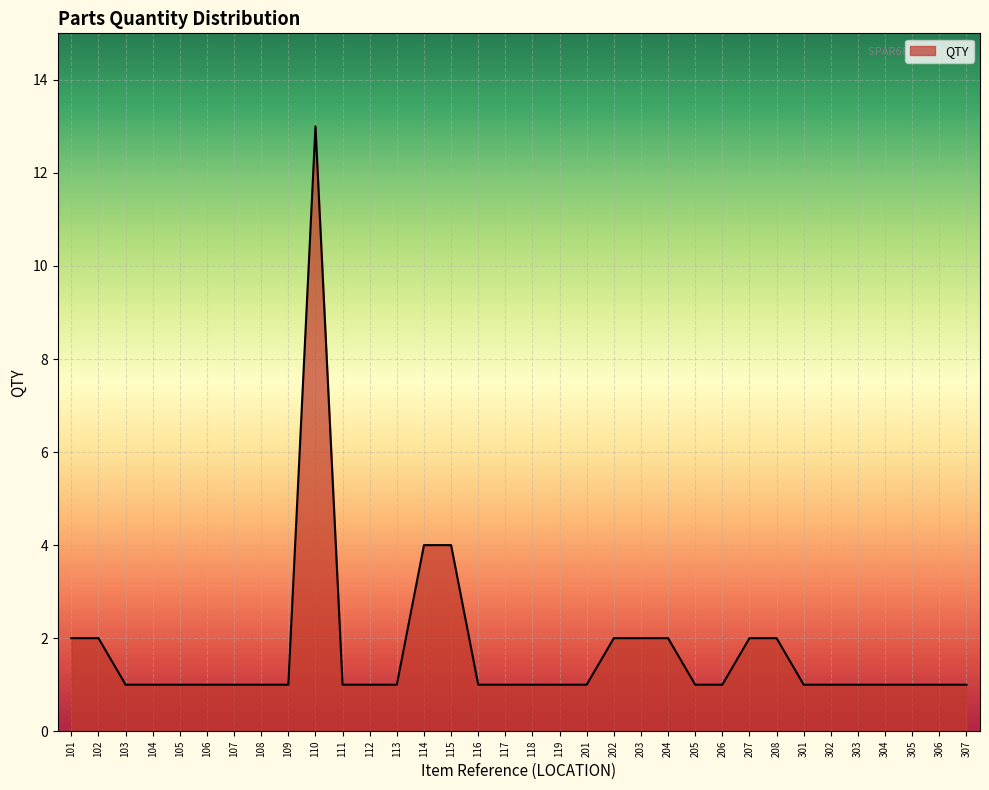

What is the difference between the maximum and minimum values?

12